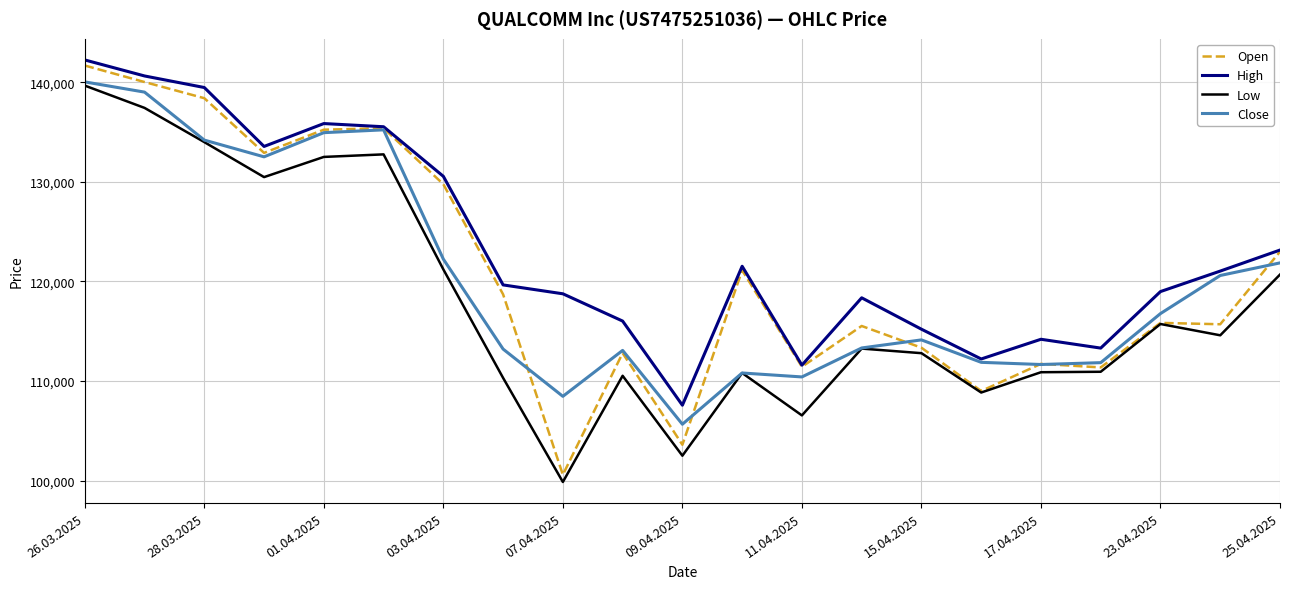

How many distinct data groups are displayed?

4